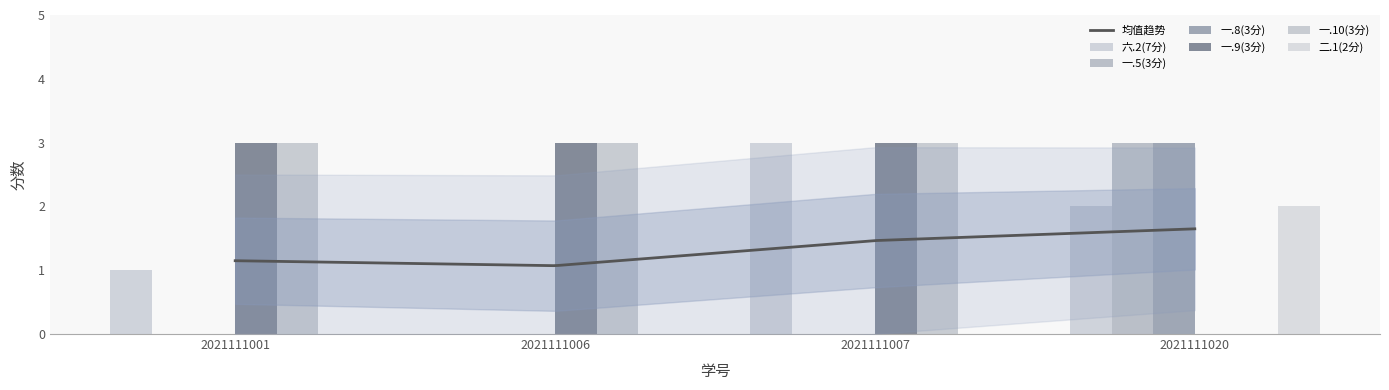

Which series changed the most between 2021111006 and 2021111020?

一.5(3分)